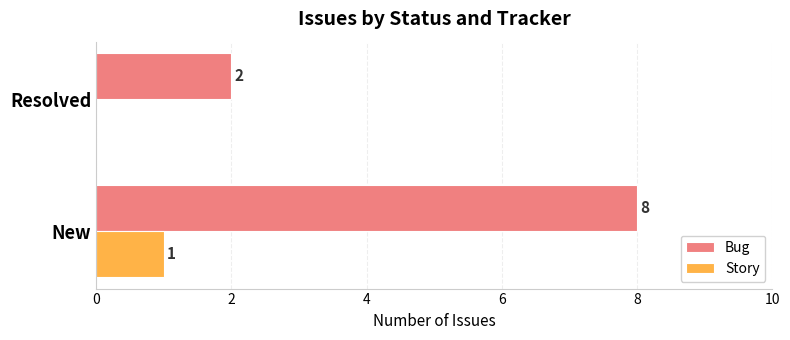

What is the total value across all series at New?

9